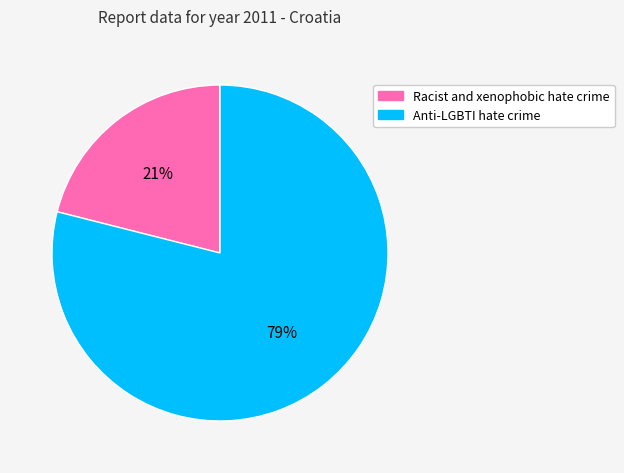

Which has a higher value, Racist and xenophobic hate crime or Anti-LGBTI hate crime?

Anti-LGBTI hate crime